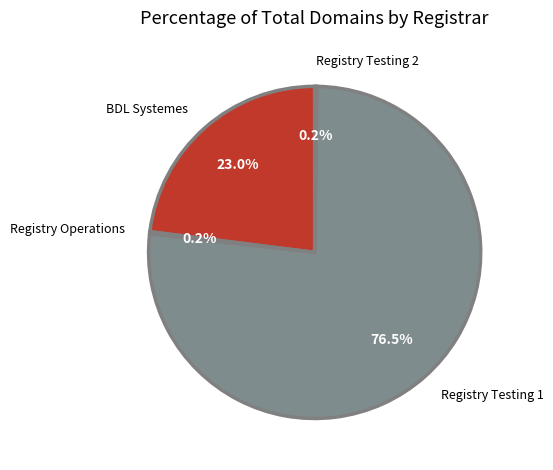

Approximately how many times larger is the value at Registry Testing 1 compared to BDL Systemes?

3.3